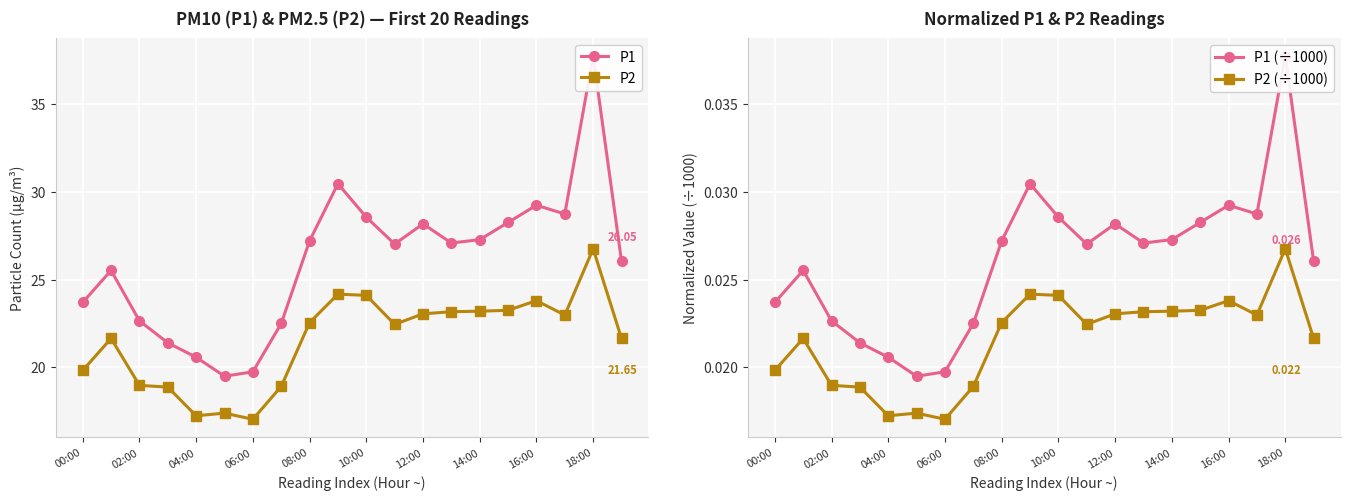

What is the sum of the P1 (÷1000) values at 10 and 15?

0.1